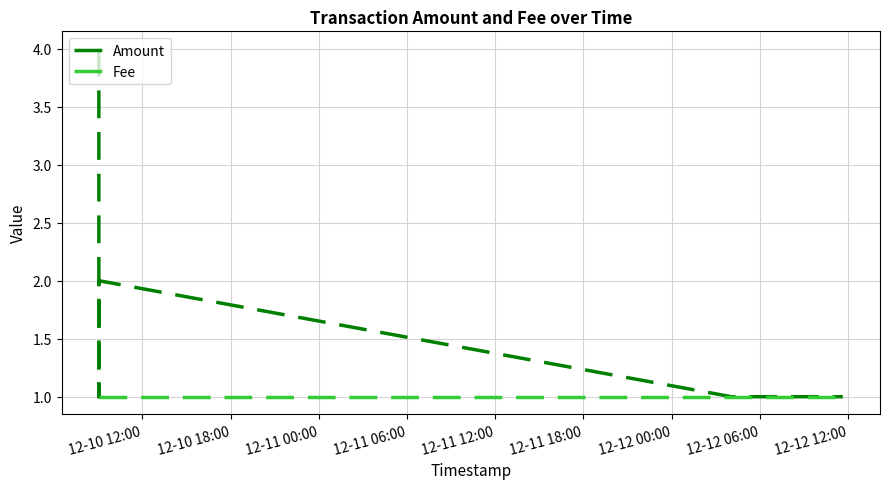

Which category has the highest value in the Amount series?

12-10 12:00